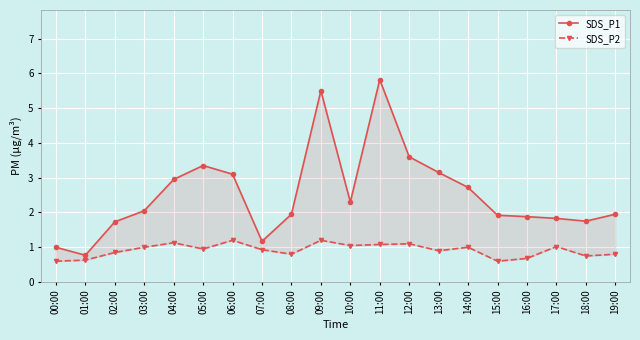

What are all the series names shown in the legend?

SDS_P1, SDS_P2